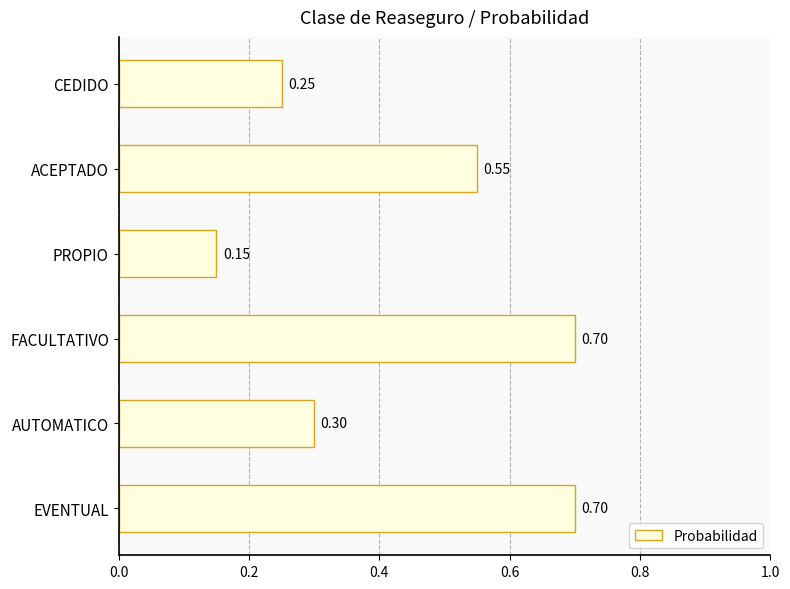

Where is the data nearest to the value 0?

PROPIO